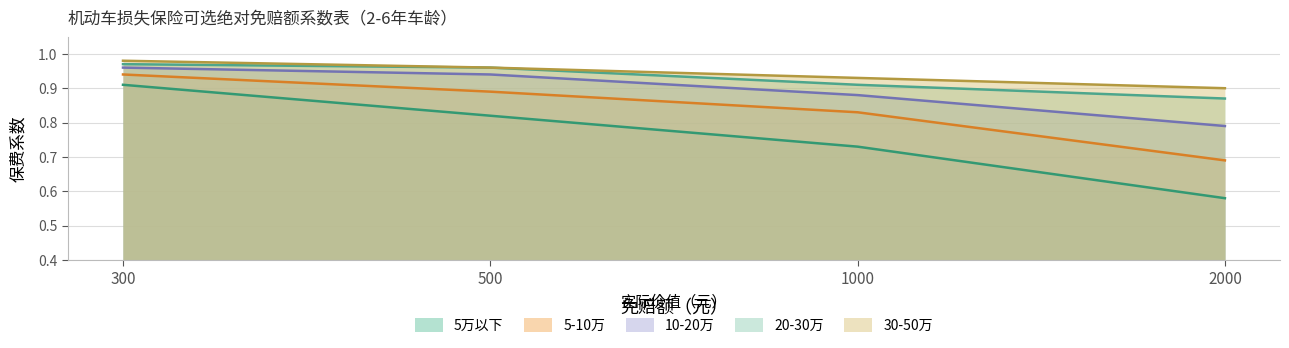

Which series has the widest spread of values?

5万以下